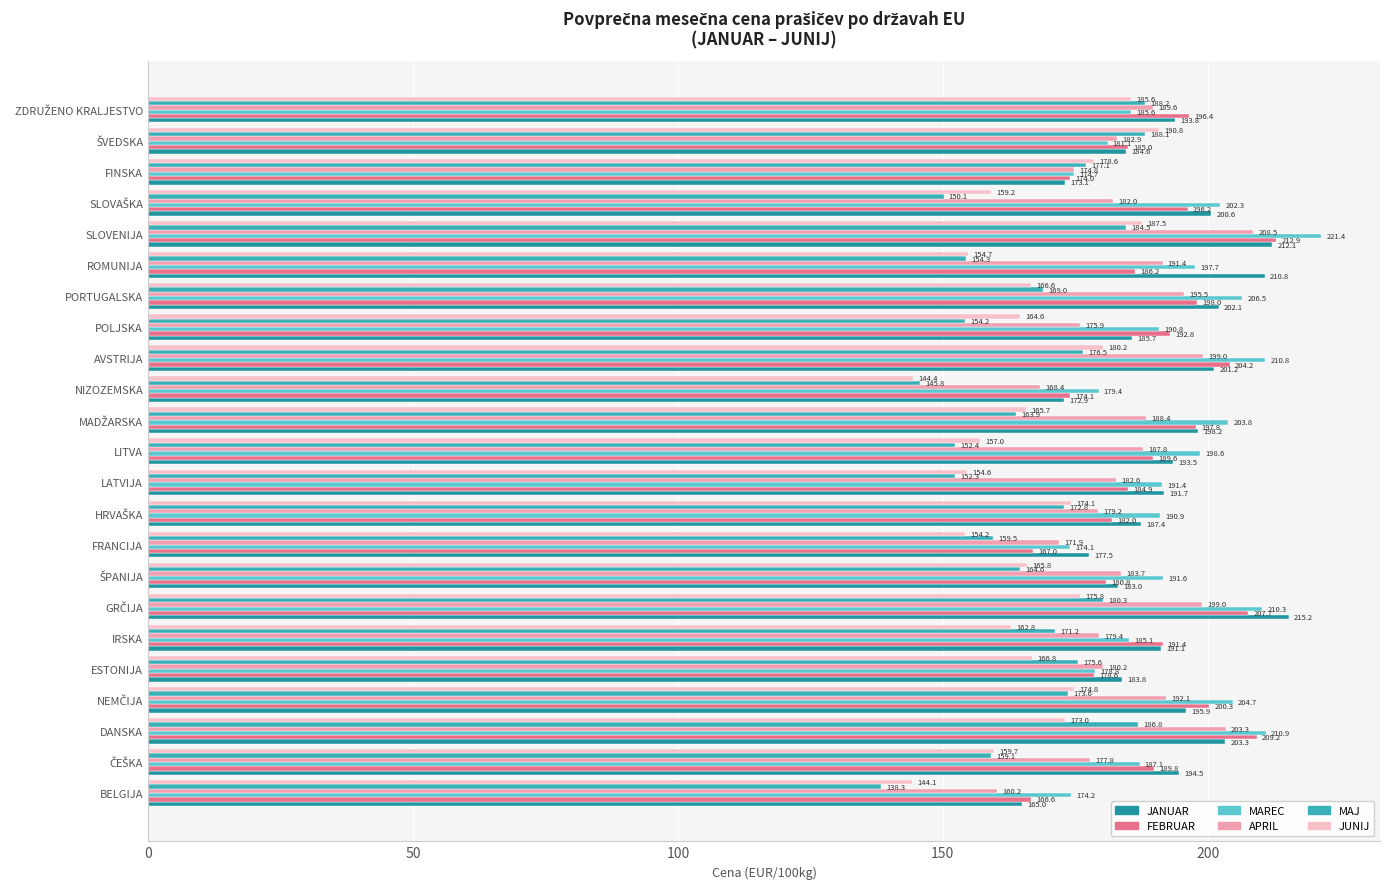

What is the average value of the JANUAR series?

192.0